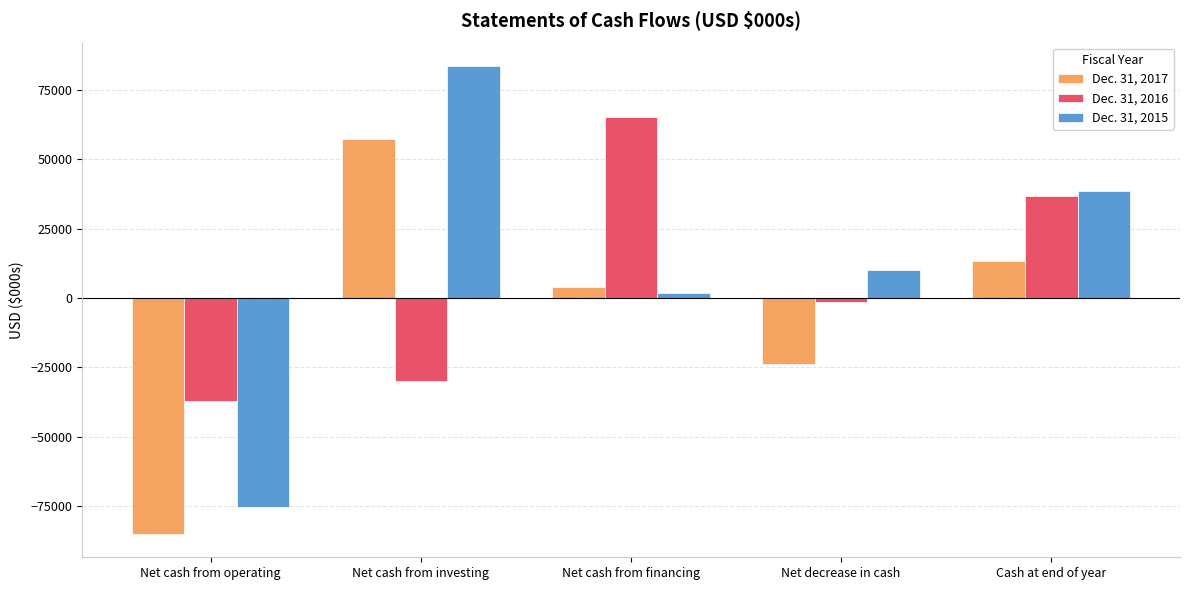

How many series are shown in this chart?

3